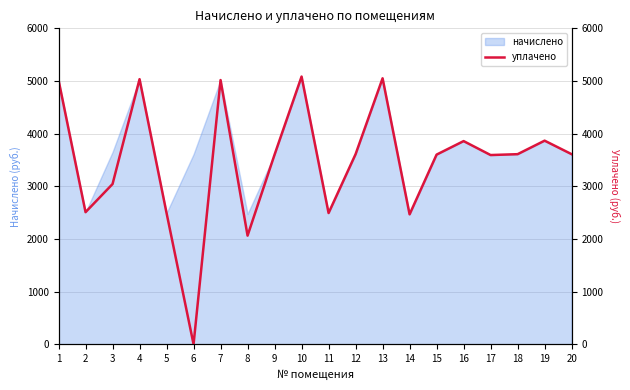

At which category does the data reach its first local valley?

2